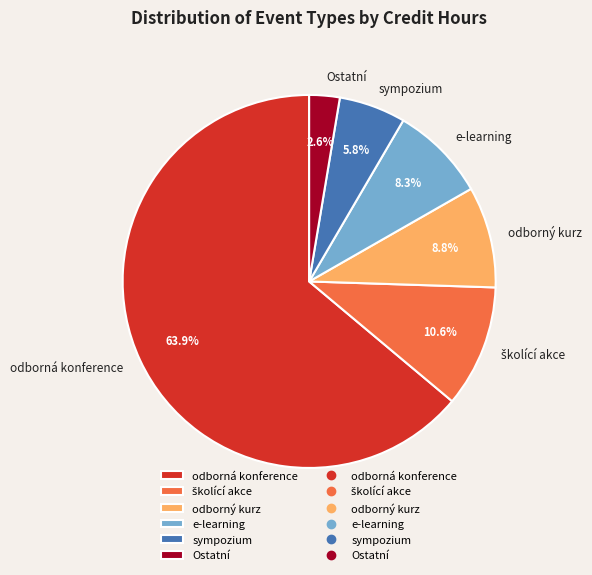

Which has a higher value, odborný kurz or Ostatní?

odborný kurz